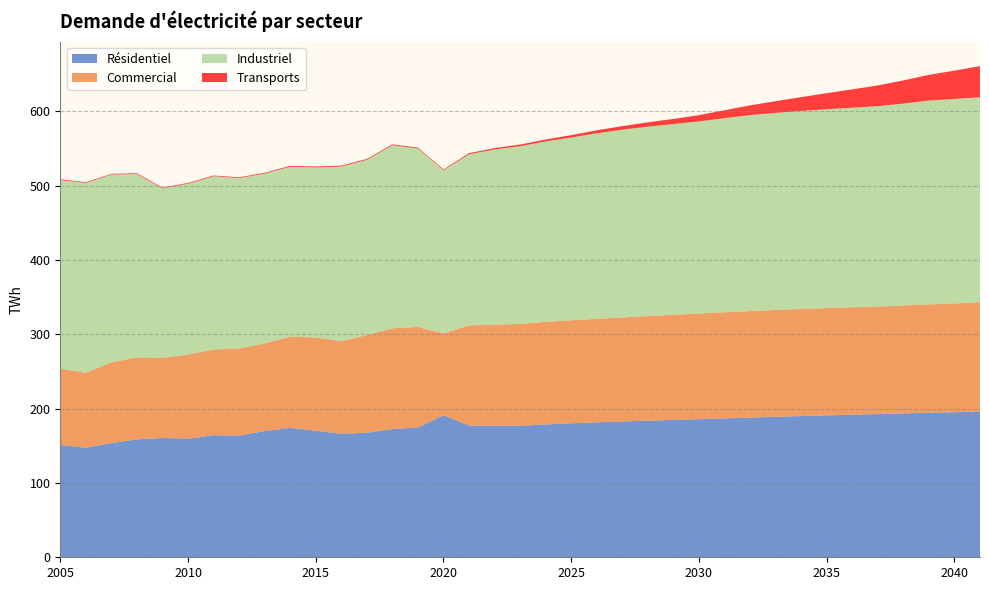

Reading left to right, transcribe all the data shown in this chart.

Résidentiel: 150.9	147.4	153.5	158.6	160.5	159.5	164.2	163.7	169.8	174.1	170.2	166.2	167.5	172.5	174.5	191.0	177.2	176.9	177.0	178.7	180.2	181.5	182.7	183.7	184.8	185.8	186.8	187.9	189.0	190.0	190.9	191.8	192.7	193.5	194.4	195.2	196.1
Commercial: 102.9	100.9	108.6	110.4	107.8	113.2	115.2	117.2	117.9	122.7	125.5	124.4	131.5	135.4	135.4	110.2	134.7	135.9	137.0	138.1	138.6	139.2	139.9	140.7	141.5	142.1	142.8	143.3	143.7	144.0	144.3	144.5	144.8	145.2	145.8	146.3	147.0
Industriel: 253.8	255.3	252.8	246.6	228.1	229.9	233.1	229.2	228.6	228.4	228.7	235.1	235.6	246.3	240.2	219.5	230.2	235.8	239.1	242.6	245.9	249.6	252.6	254.9	256.4	258.4	261.1	263.7	265.1	266.4	267.5	268.4	269.4	271.6	274.2	275.1	275.6
Transports: 1.0	1.0	0.9	1.0	1.0	1.0	1.0	1.0	1.1	1.2	1.2	1.2	1.2	1.2	1.1	1.1	1.5	1.8	2.2	2.6	3.2	4.0	4.8	5.8	6.9	8.4	10.7	13.1	15.8	18.6	21.6	24.7	27.9	31.2	34.6	38.1	41.9